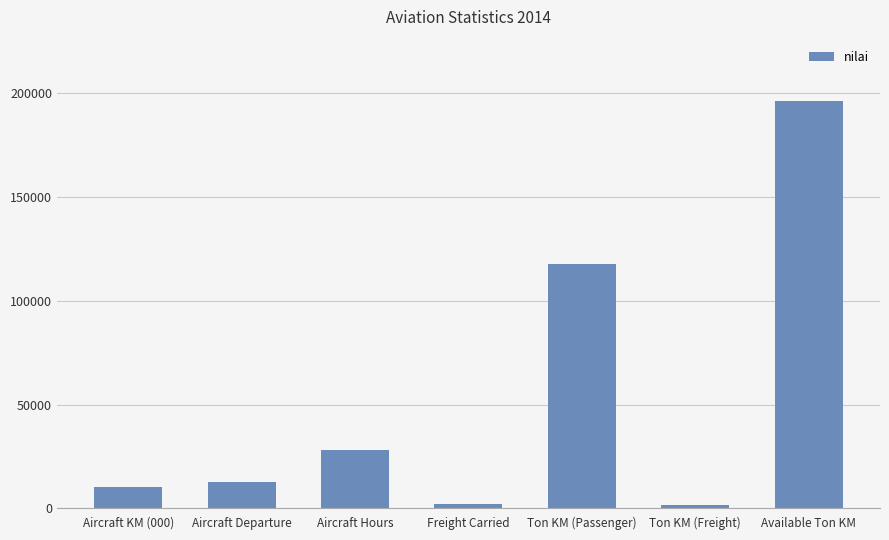

What is the average value?

52751